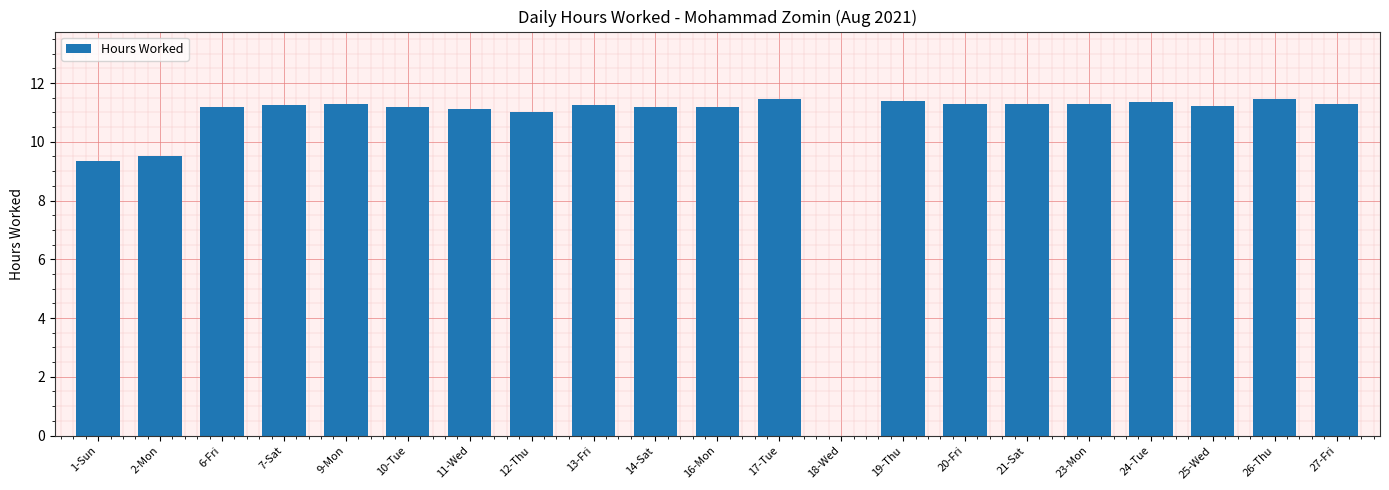

What is the sum of all values?

221.5